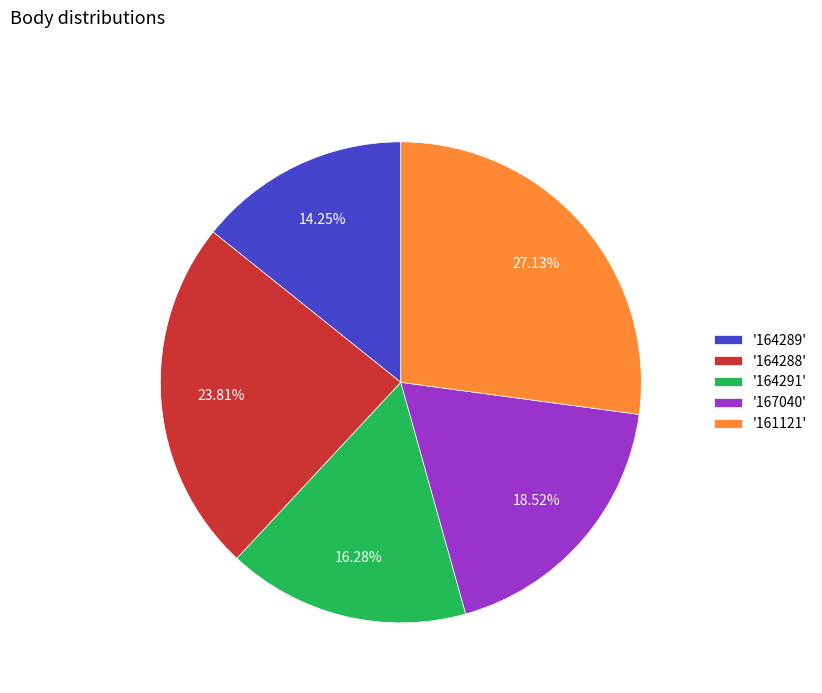

Is there any slice that represents more than half of the pie?

No